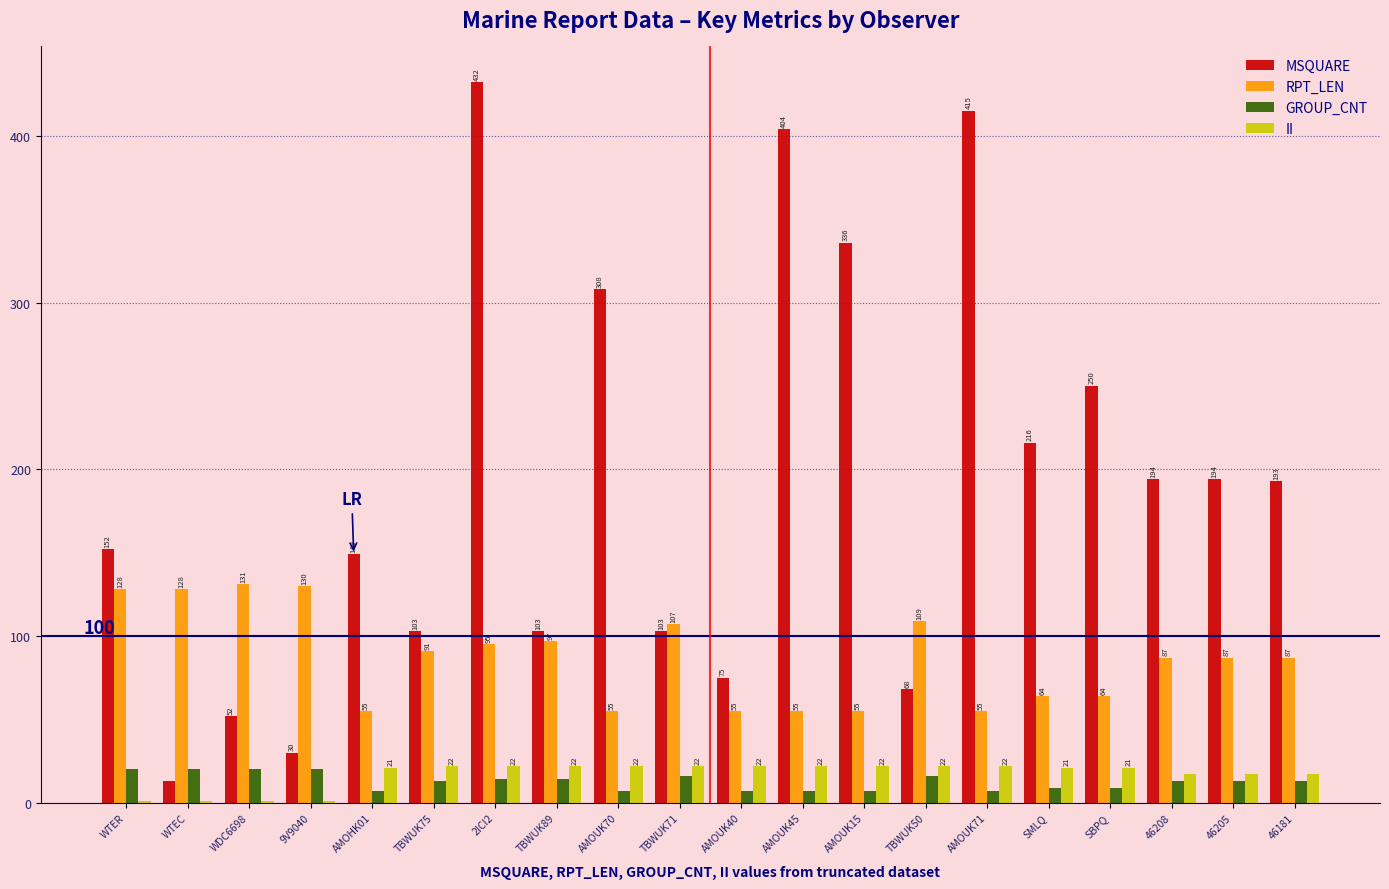

What is the sum of all II values?

338